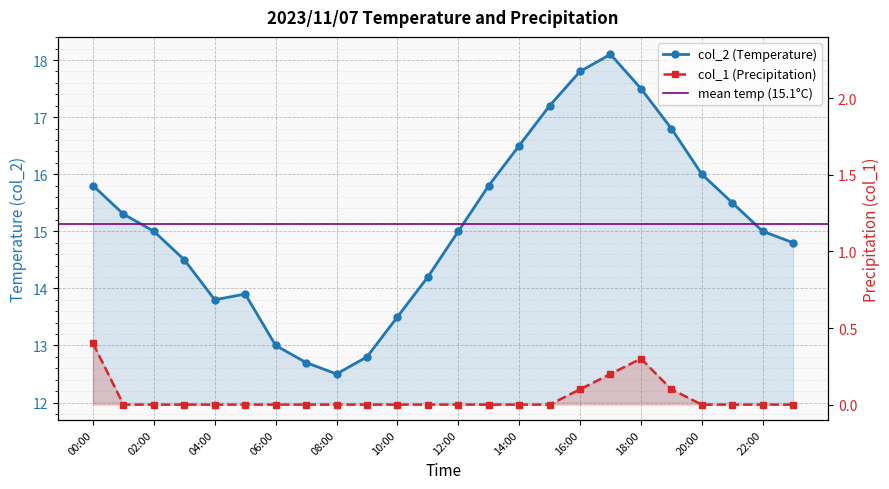

True or false: col_2 and col_1 cross at least once.

False